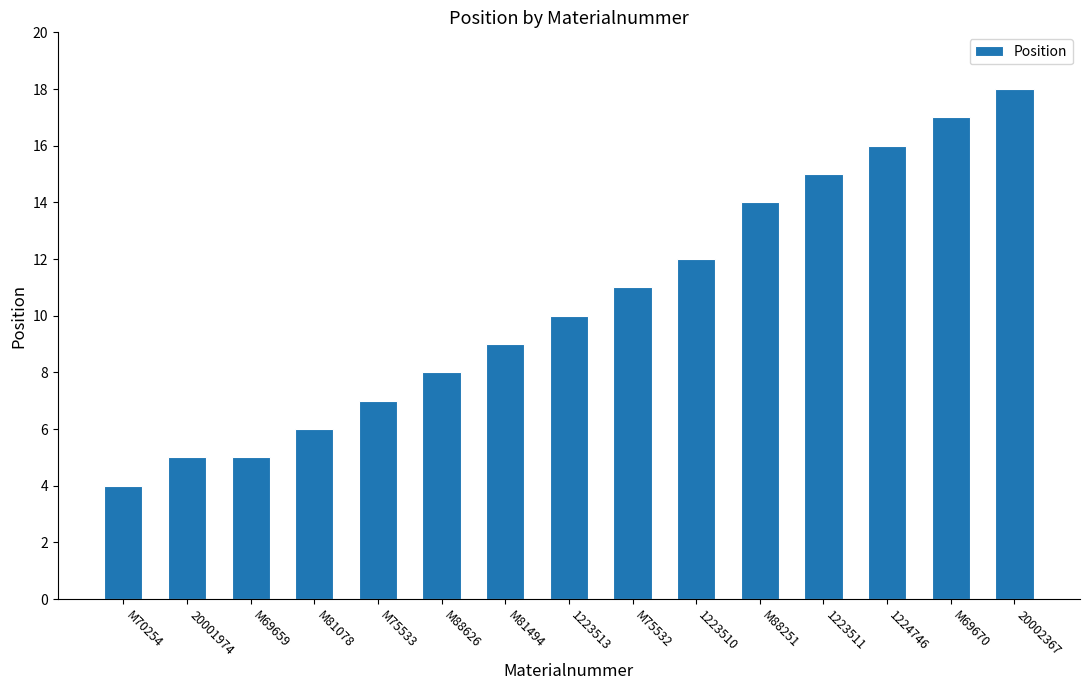

How many data points are less than 10?

7